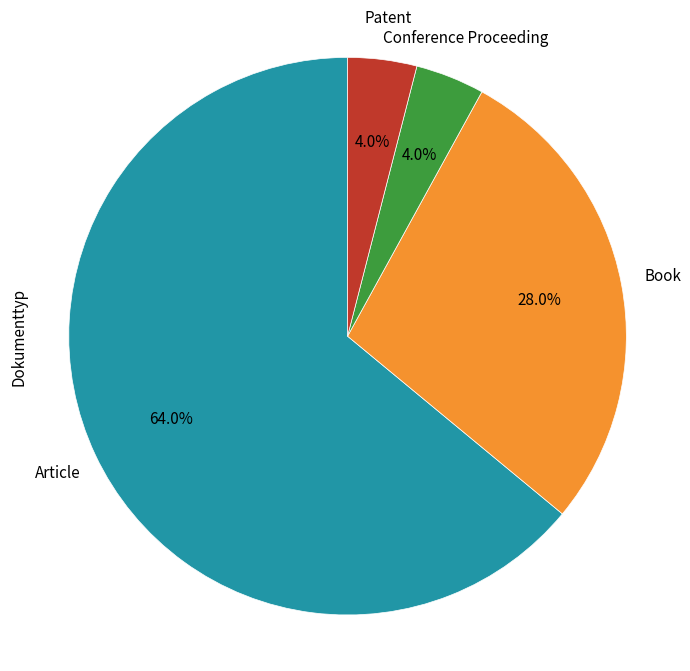

True or false: Patent accounts for 11% of the total.

False